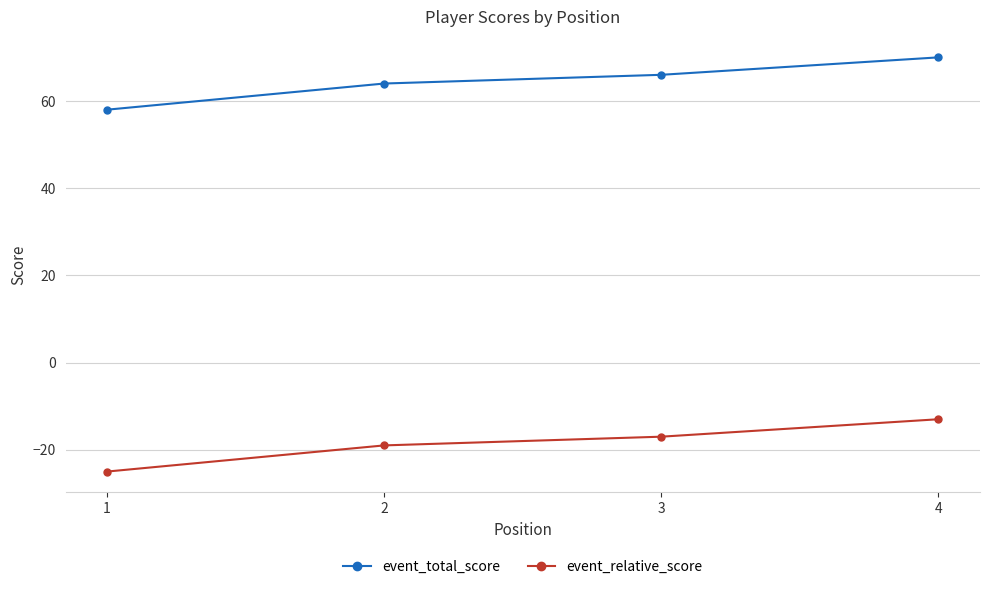

Rank the series by their average value, from highest to lowest.

event_total_score, event_relative_score